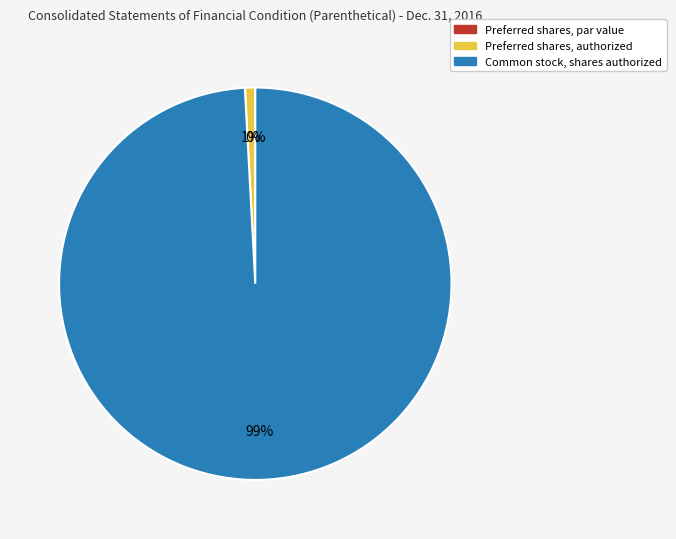

Count the number of slices in the pie.

3